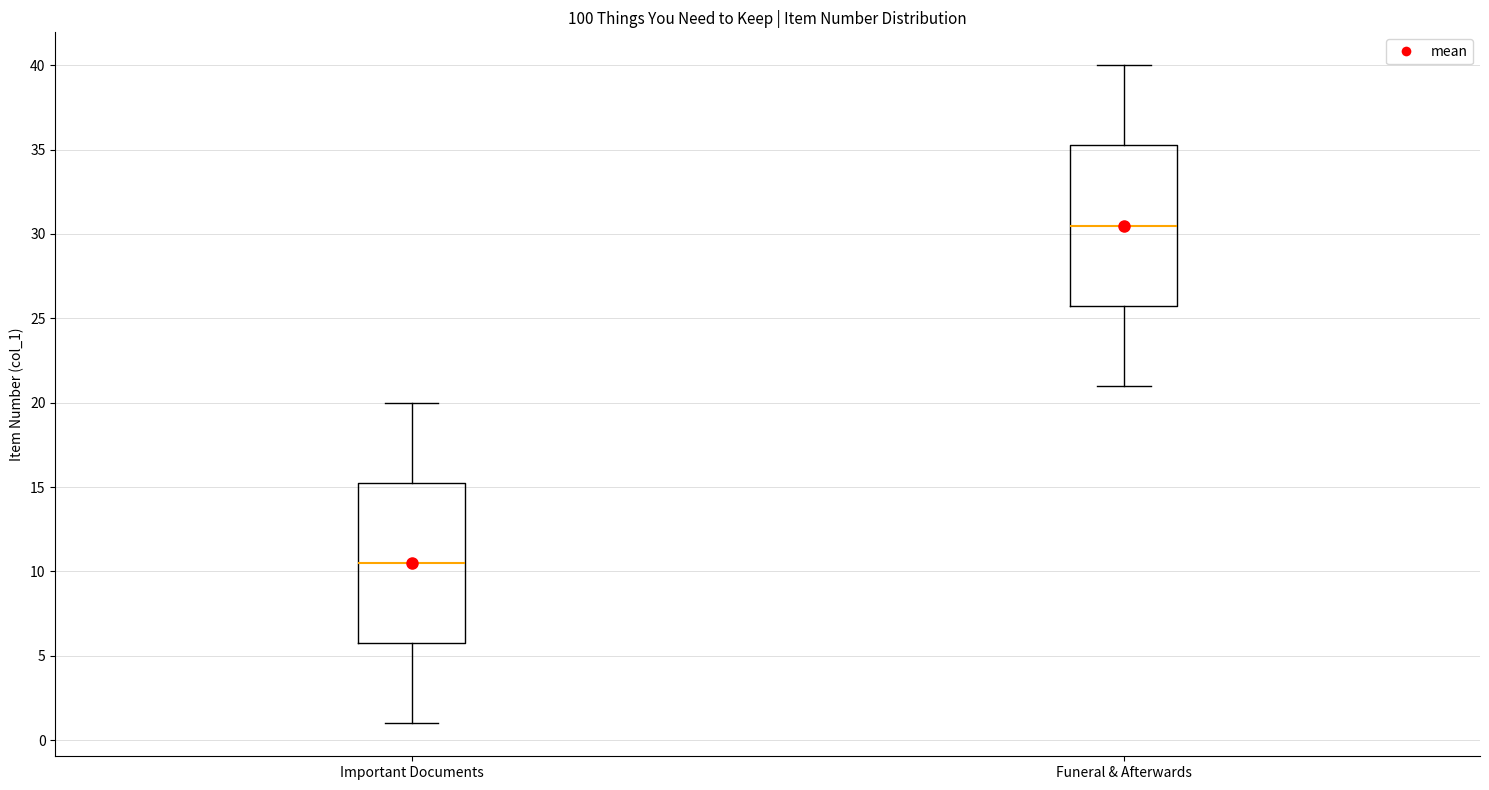

Reading left to right, transcribe this box plot: for each box, give where its median line is, the range the box spans, and where its two whiskers end, as read against the y-axis. The values are not printed on the chart, so give them approximately, as read against the axis.

Important Documents: median 10.5, box 6.0 to 15.5, whiskers 1.0 to 20.0
Funeral & Afterwards: median 30.5, box 26.0 to 35.5, whiskers 21.0 to 40.0